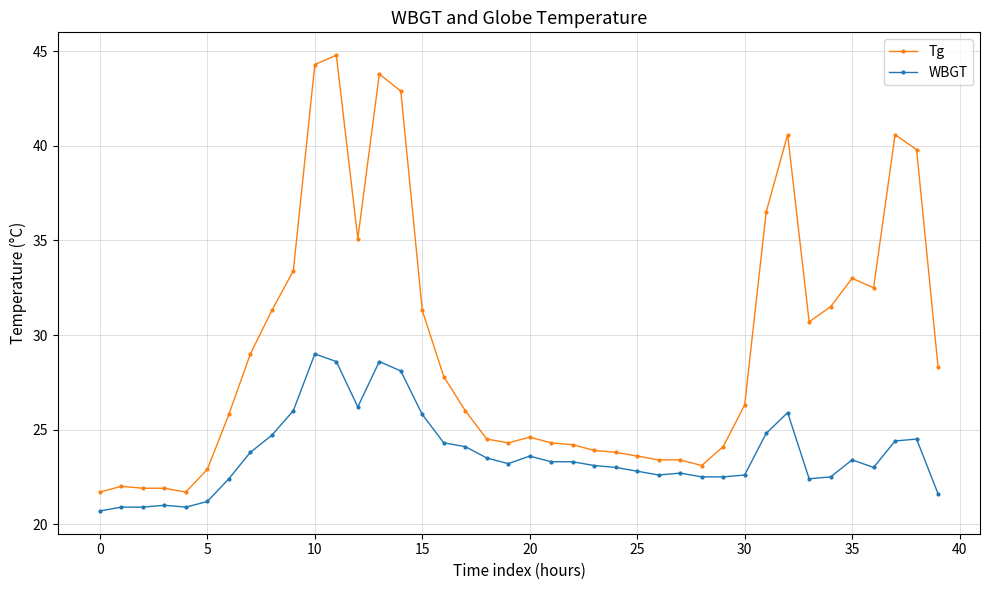

List the series in order of their overall mean, lowest first.

WBGT, Tg